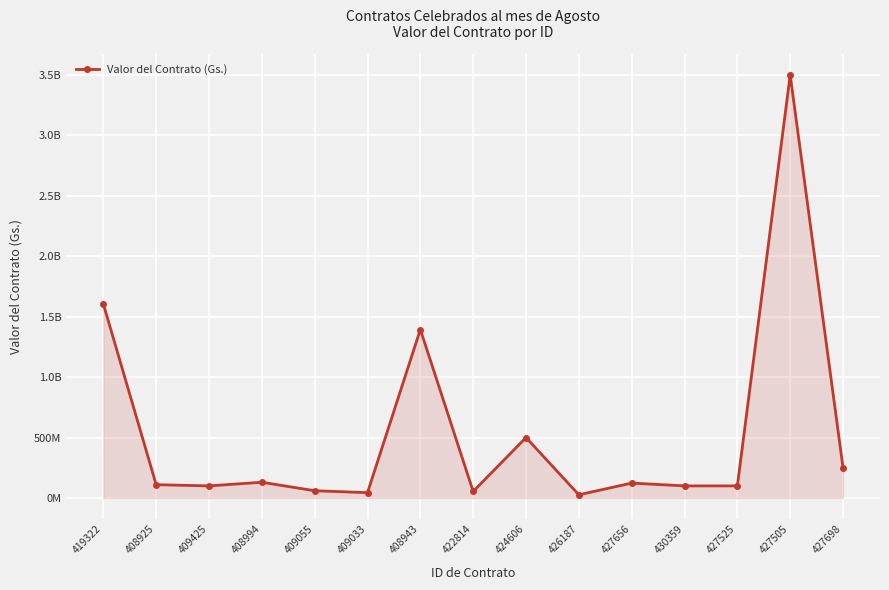

What is the difference between the maximum and minimum values?

3473200000